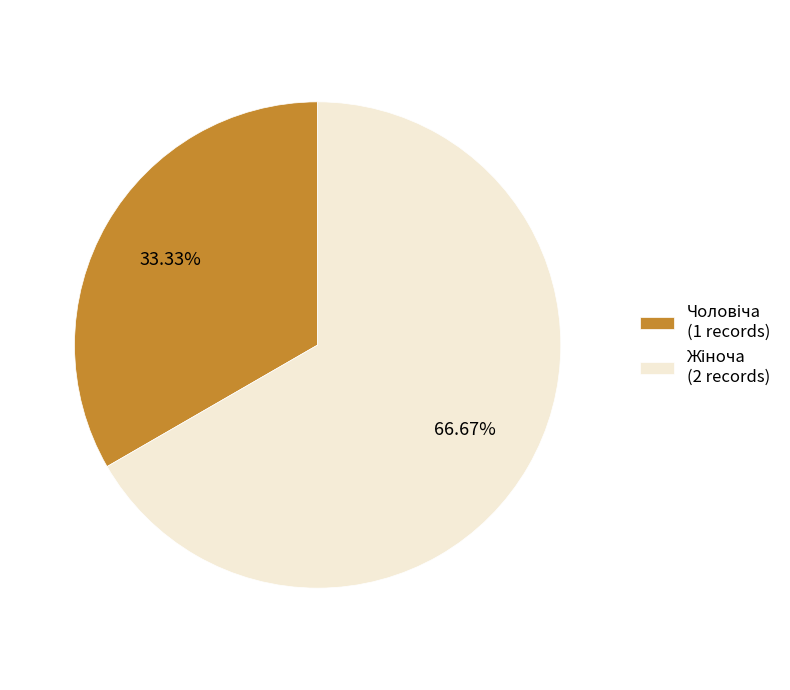

Is there any slice that represents more than half of the pie?

Yes